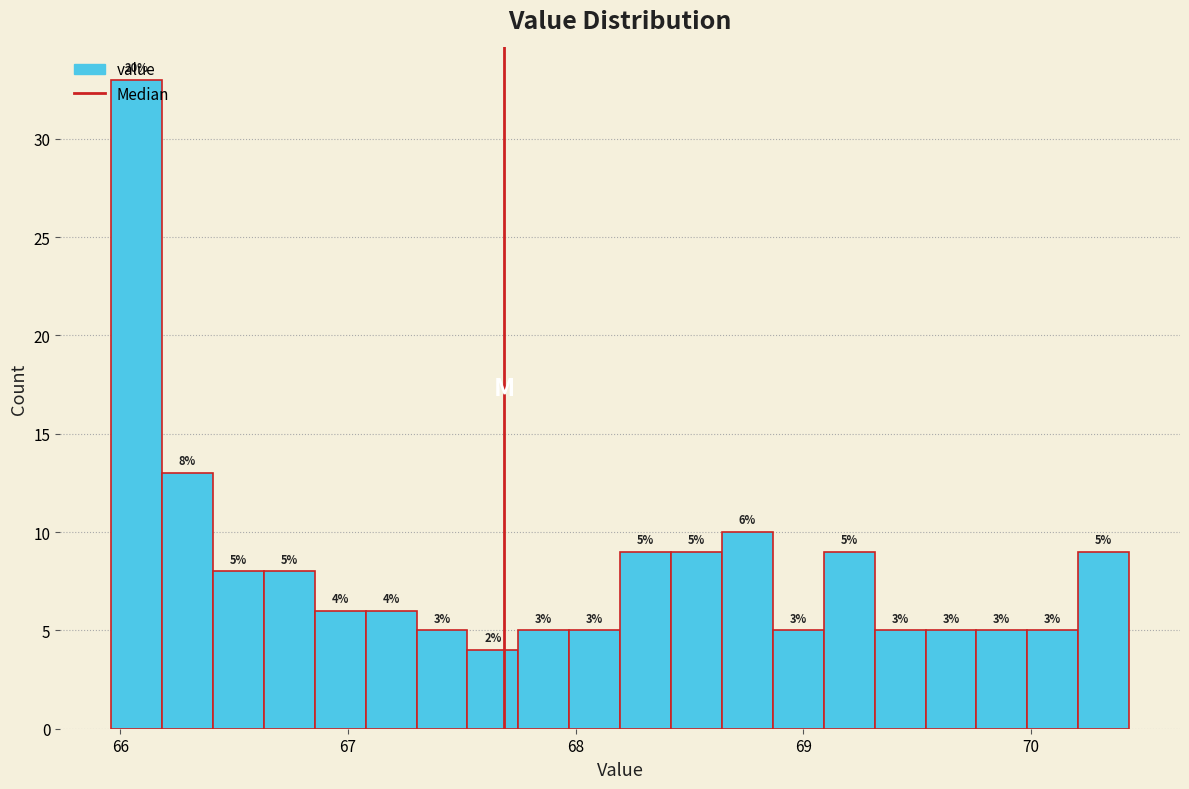

Read against the x-axis, roughly where is the centre of the tallest bar?

66.1